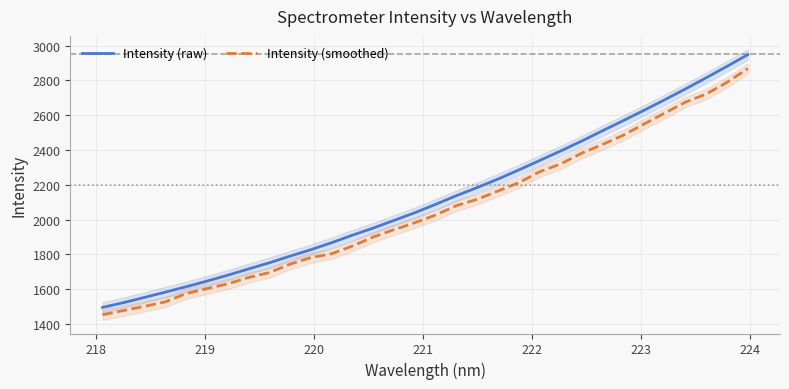

What is the label of the 25th point from the left?

24